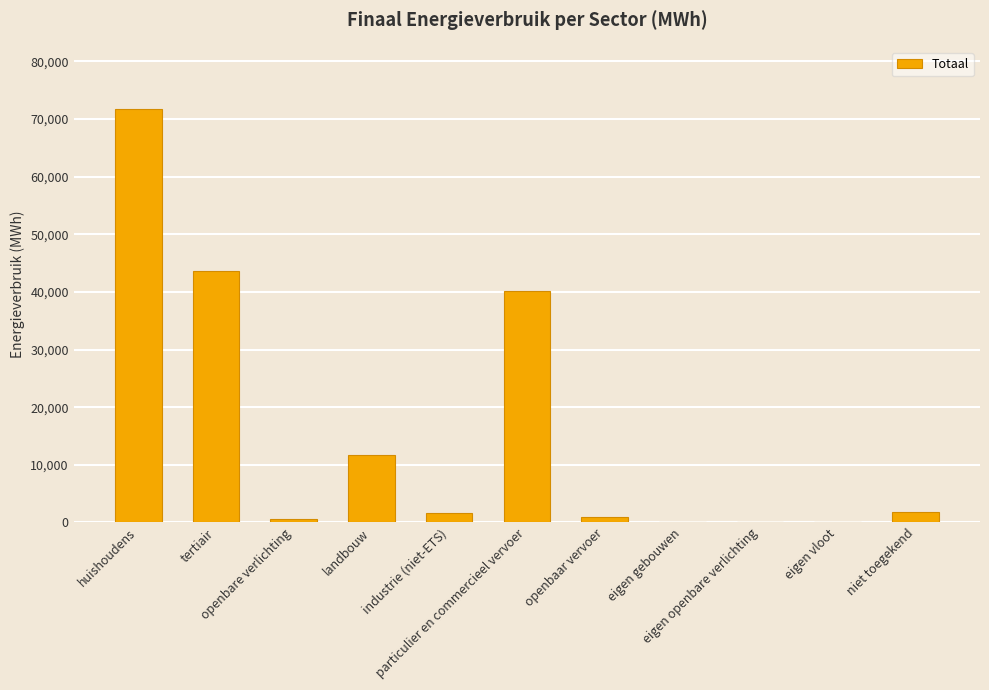

What is the maximum value shown in the chart?

71779.4